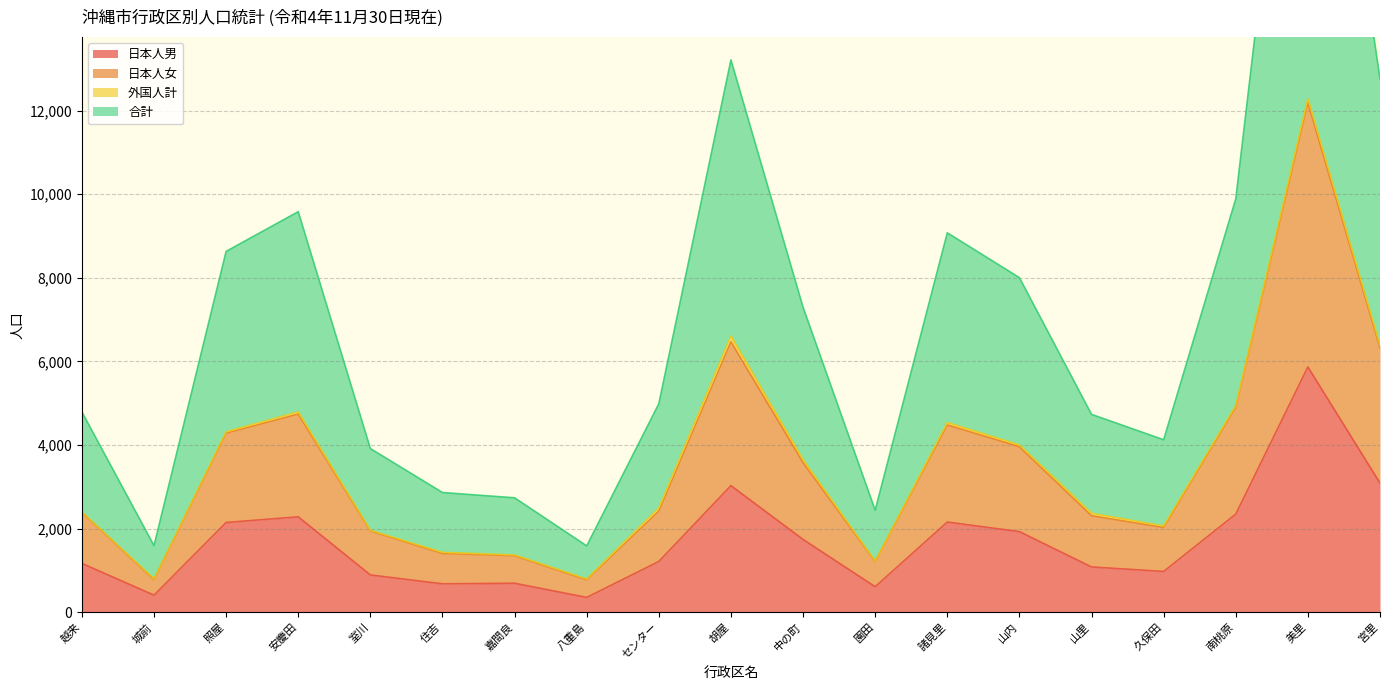

True or false: 合計 has a value of 7442 at 山里.

False